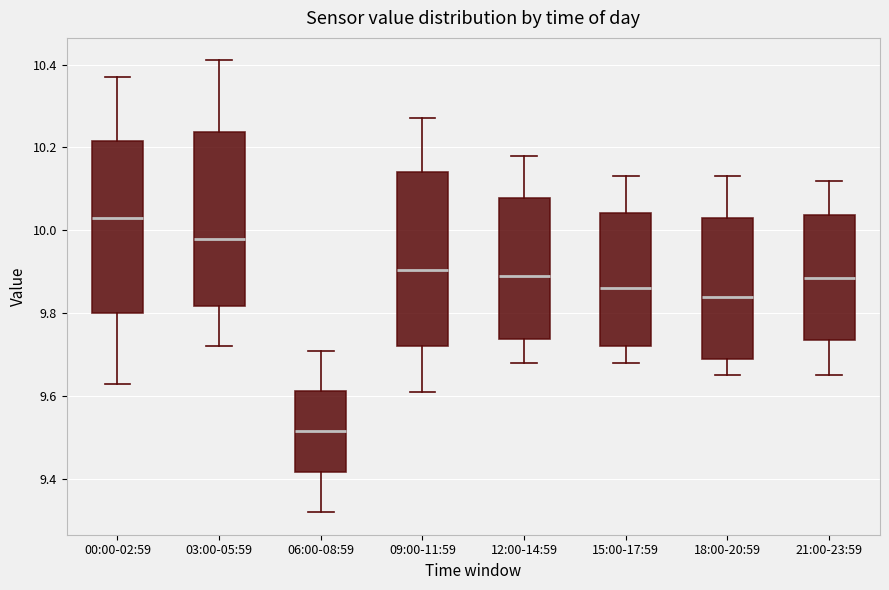

Where is the upper edge of the box for 03:00-05:59 on the y-axis? The values are not printed on the chart, so give them approximately, as read against the axis.

10.24